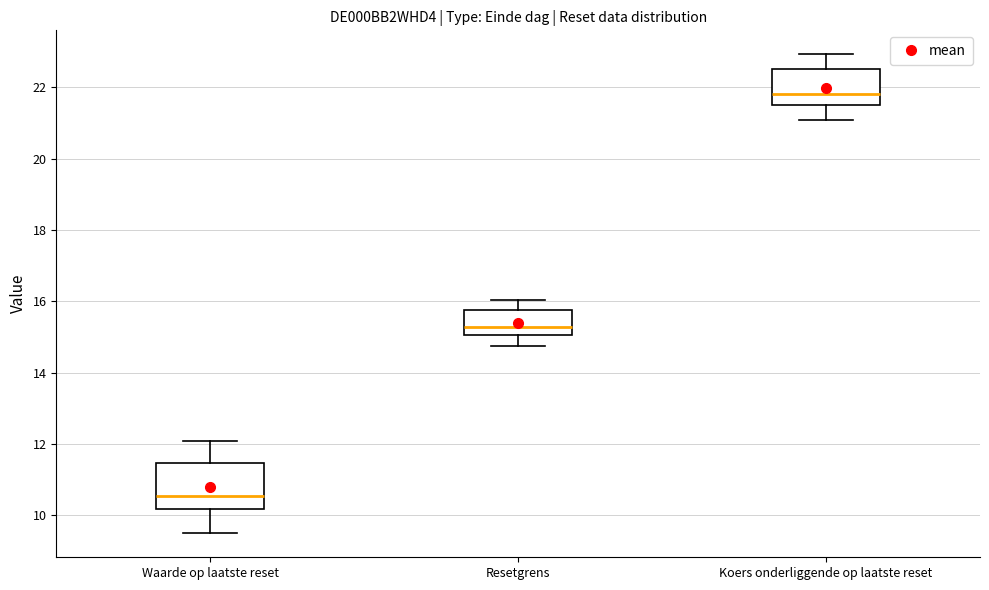

Reading left to right, read every box against the y-axis: the position of its median line, the range the box covers, and the ends of its whiskers. The values are not printed on the chart, so give them approximately, as read against the axis.

Waarde op laatste reset: median 10.6, box 10.2 to 11.4, whiskers 9.6 to 12.0
Resetgrens: median 15.2, box 15.0 to 15.8, whiskers 14.8 to 16.0
Koers onderliggende op laatste reset: median 21.8, box 21.6 to 22.6, whiskers 21.0 to 23.0